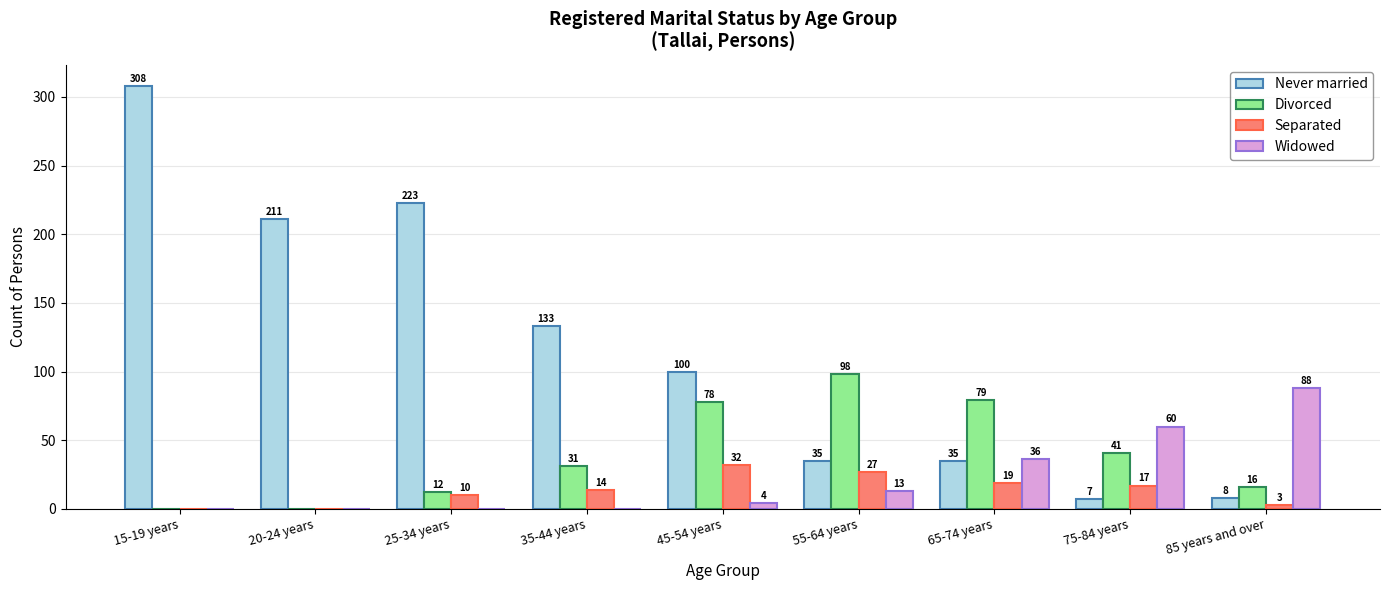

Which series has the largest range (max minus min)?

Never married